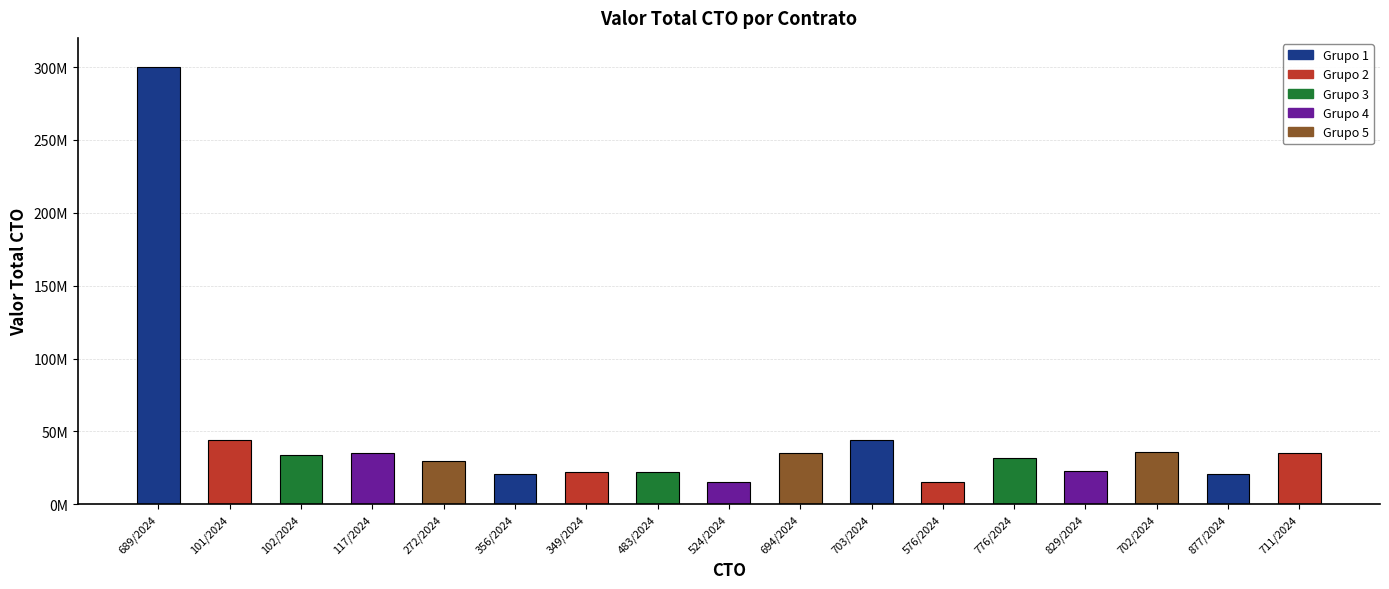

What is the label of the 5th bar from the left?

272/2024